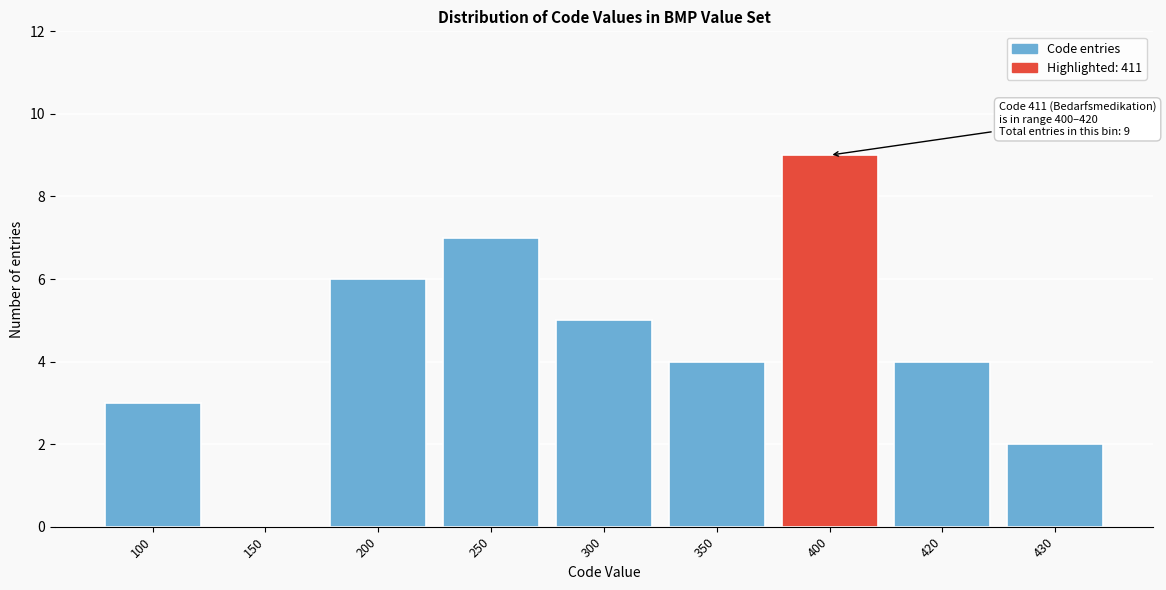

Reading right to left, transcribe all the data shown in this chart.

430=2	420=4	400=9	350=4	300=5	250=7	200=6	150=0	100=3